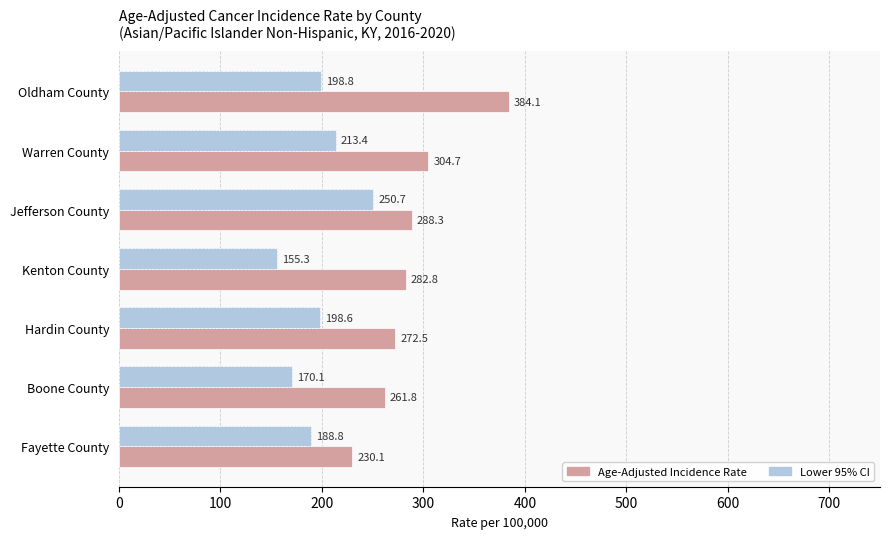

List the labels in order of Age-Adjusted Incidence Rate value, smallest first.

Fayette County, Boone County, Hardin County, Kenton County, Jefferson County, Warren County, Oldham County